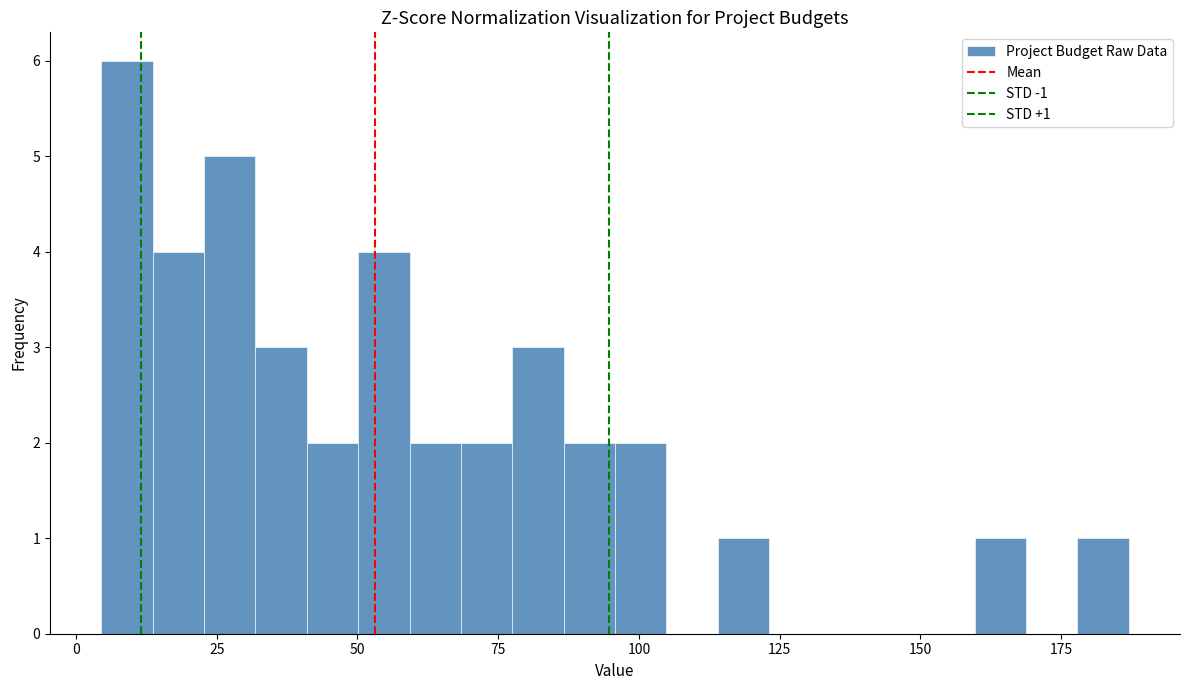

Read against the x-axis, roughly where is the centre of the tallest bar?

10